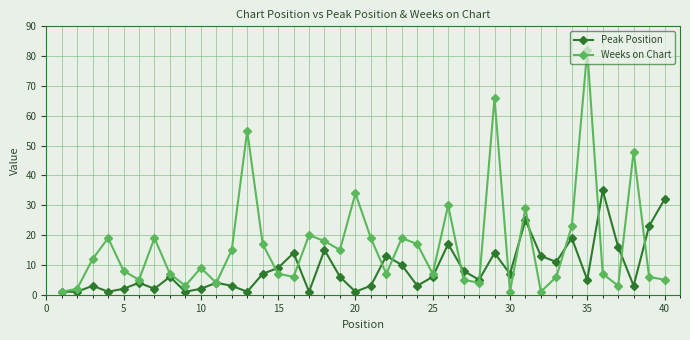

How many interior local peaks does the Peak Position series have?

12